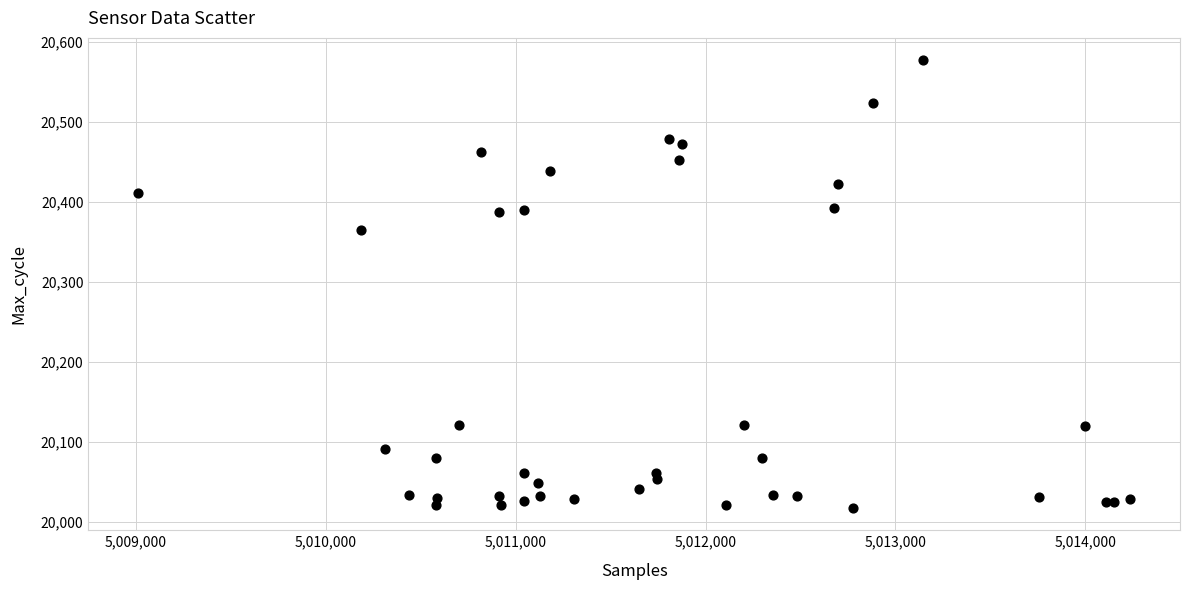

What Y value in the scatter plot is closest to 20297?

20365